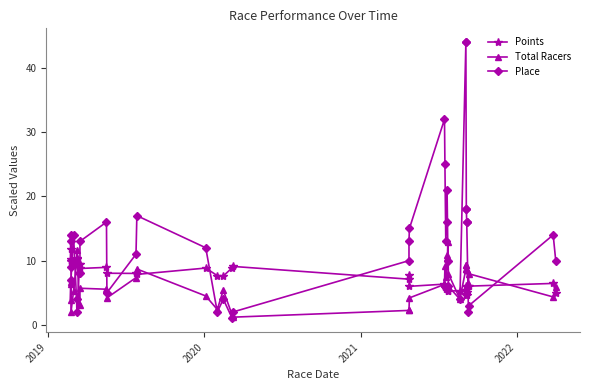

What is the maximum value for Place?

44.0